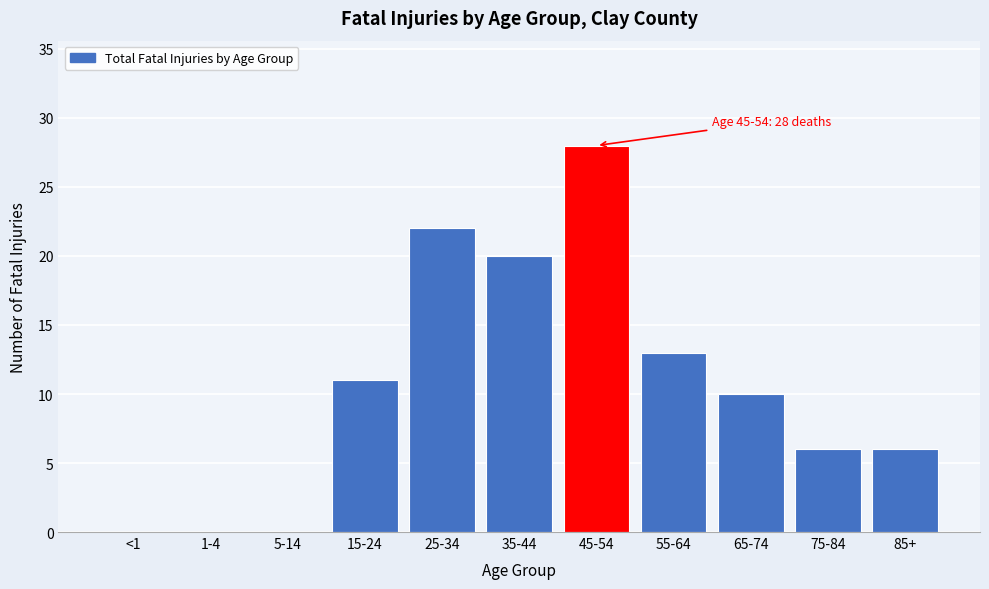

Reading left to right, what are all the values shown in this chart?

<1=0	1-4=0	5-14=0	15-24=11	25-34=22	35-44=20	45-54=28	55-64=13	65-74=10	75-84=6	85+=6